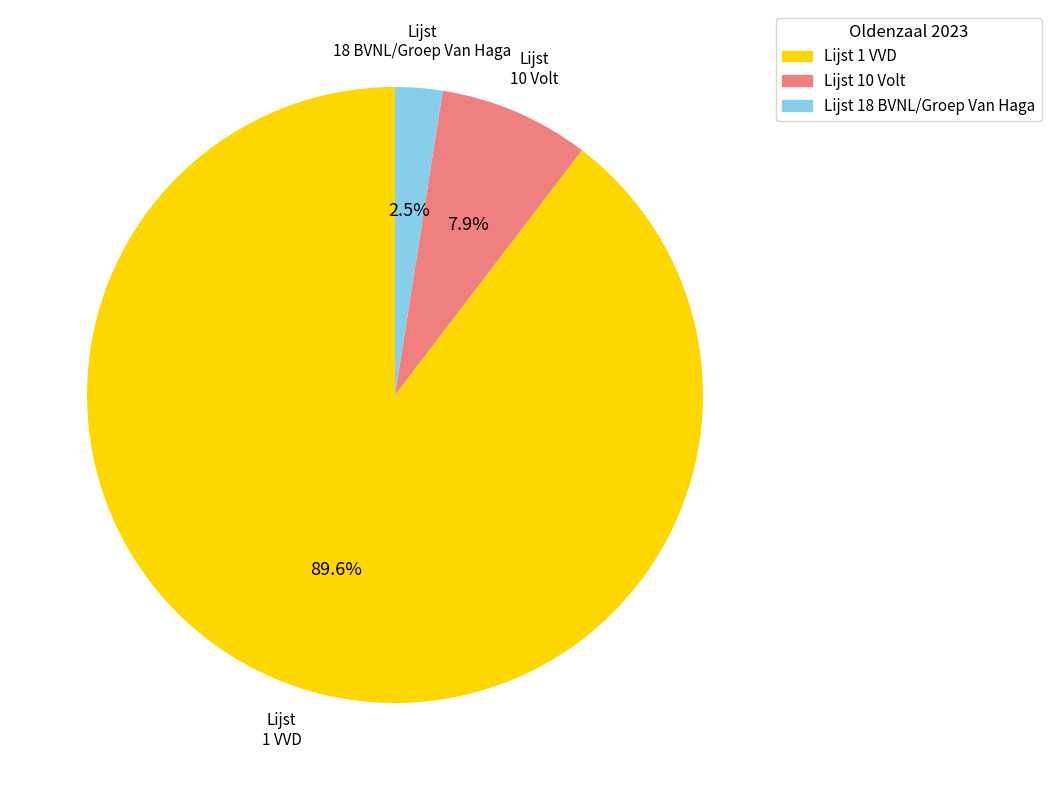

Rank the categories by value from highest to lowest.

Lijst 1 VVD, Lijst 10 Volt, Lijst 18 BVNL/Groep Van Haga